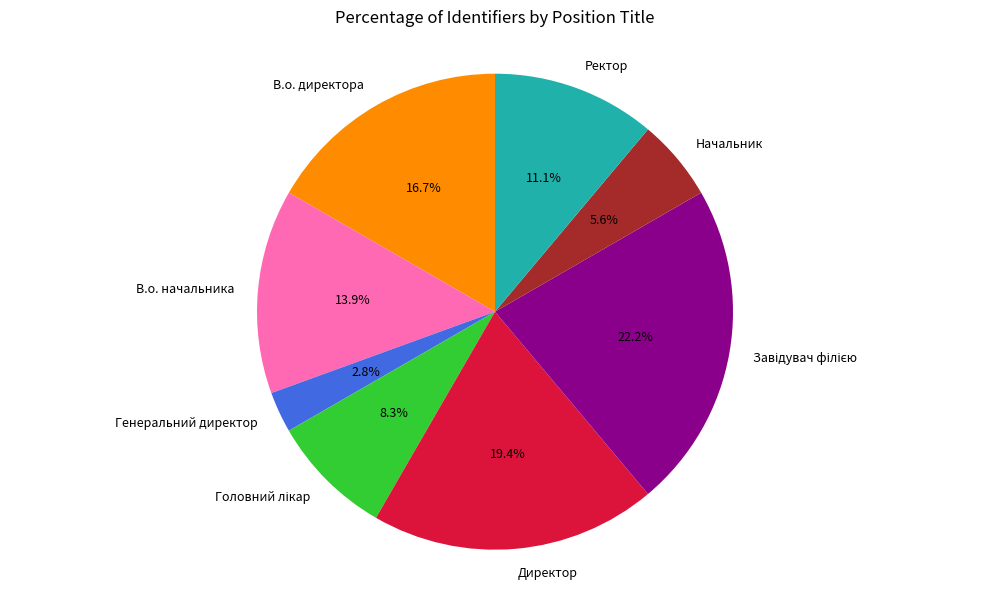

What portion of the pie excludes В.о. начальника?

86.1%